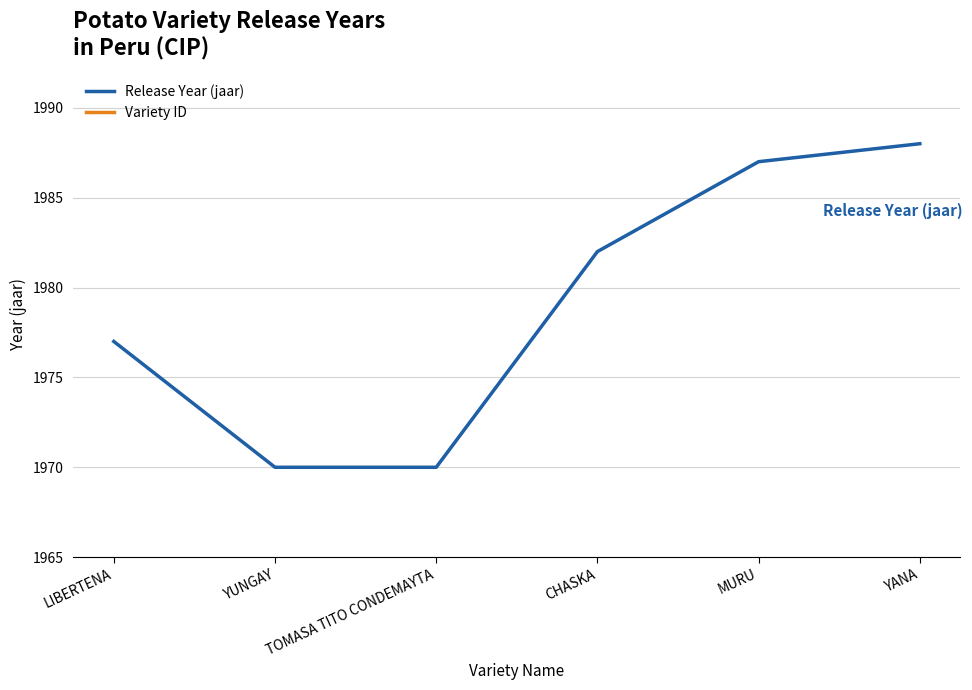

What is the sum of all Release Year (jaar) values?

11874